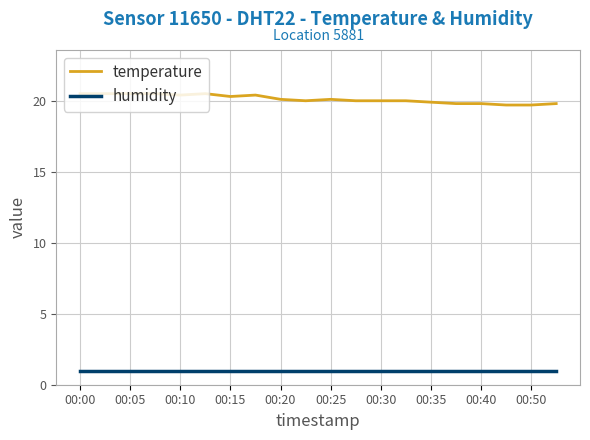

List the series in order of their overall mean, highest first.

temperature, humidity